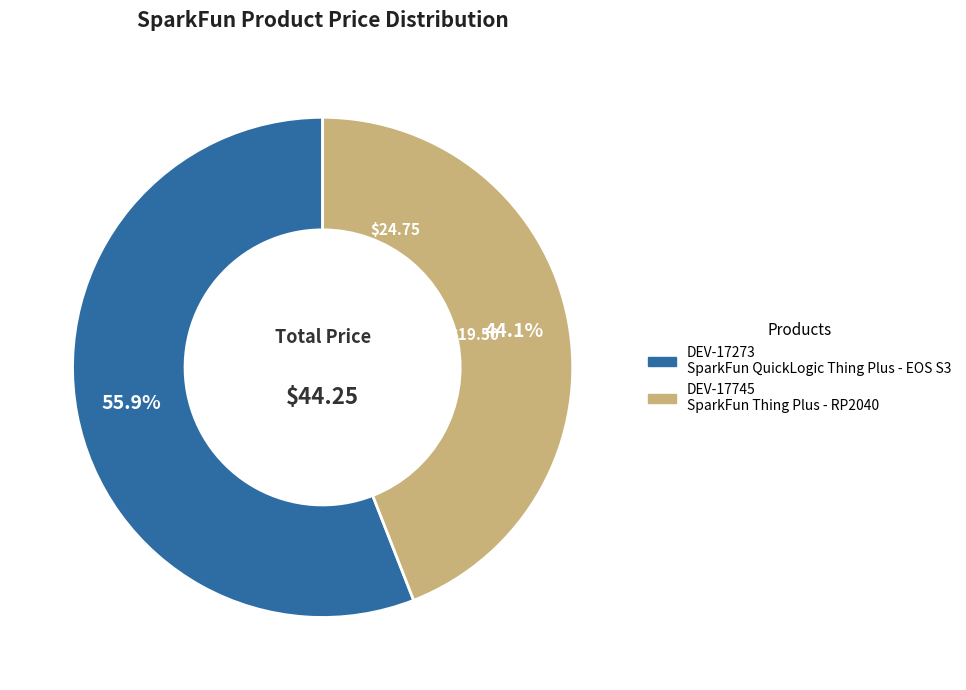

Does any single category account for the majority?

Yes